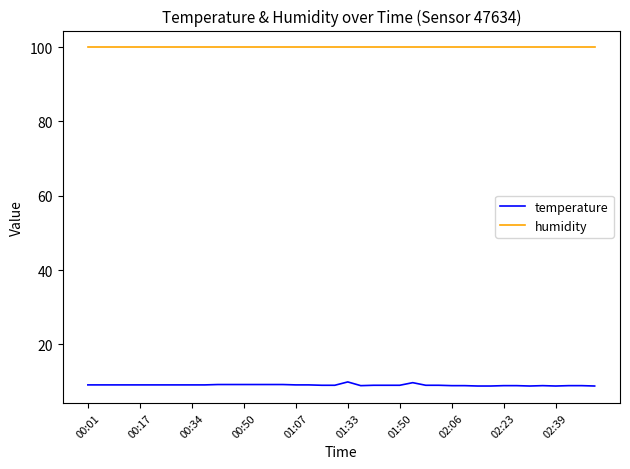

Which series has the widest spread of values?

temperature